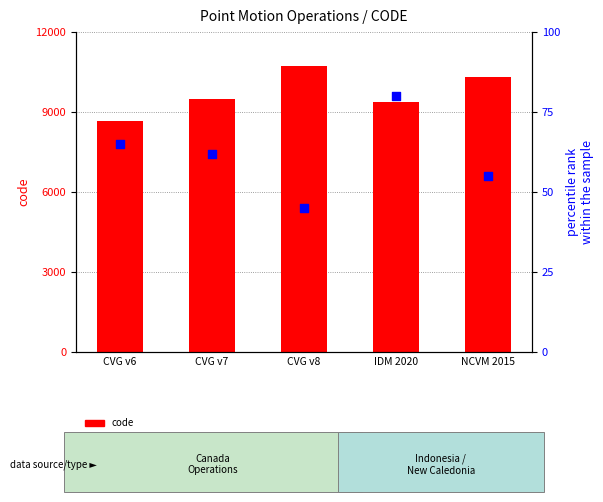

At how many categories does at least one series exceed 2752?

5